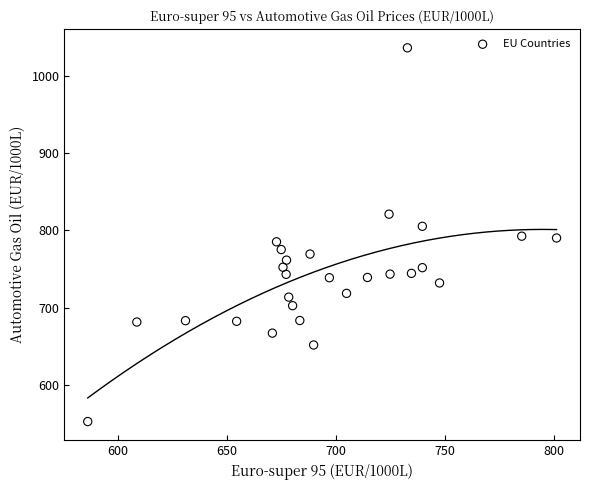

What is the range of Y values (max minus min)?

482.8